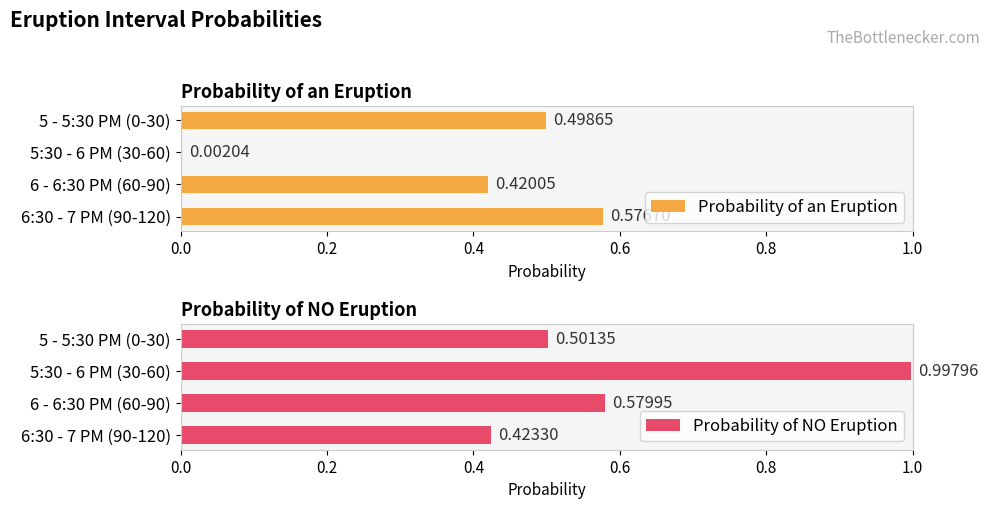

Where is Probability of an Eruption nearest to the value 0?

5:30 - 6 PM (30-60)